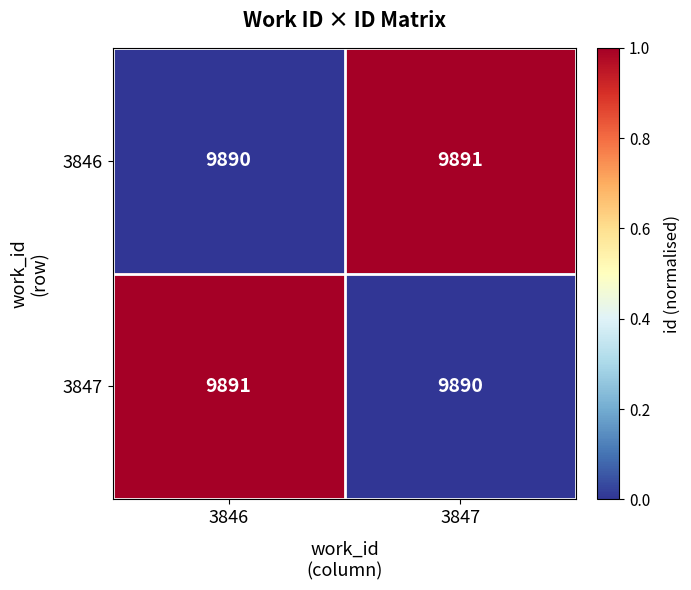

How many data points in 3846 are less than 9891?

1